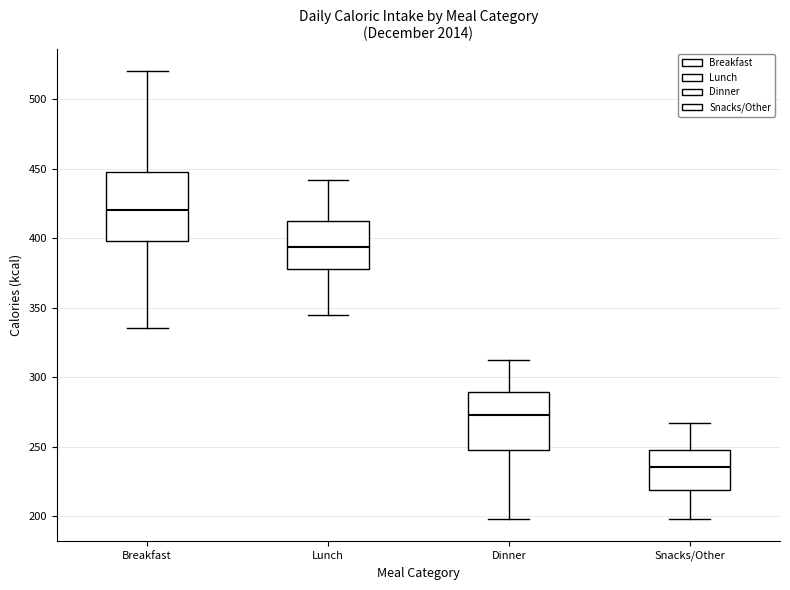

Reading left to right, transcribe this box plot: for each box, give where its median line is, the range the box spans, and where its two whiskers end, as read against the y-axis. The values are not printed on the chart, so give them approximately, as read against the axis.

Breakfast: median 420, box 400 to 445, whiskers 335 to 520
Lunch: median 395, box 380 to 410, whiskers 345 to 440
Dinner: median 275, box 250 to 290, whiskers 200 to 310
Snacks/Other: median 235, box 220 to 245, whiskers 200 to 265